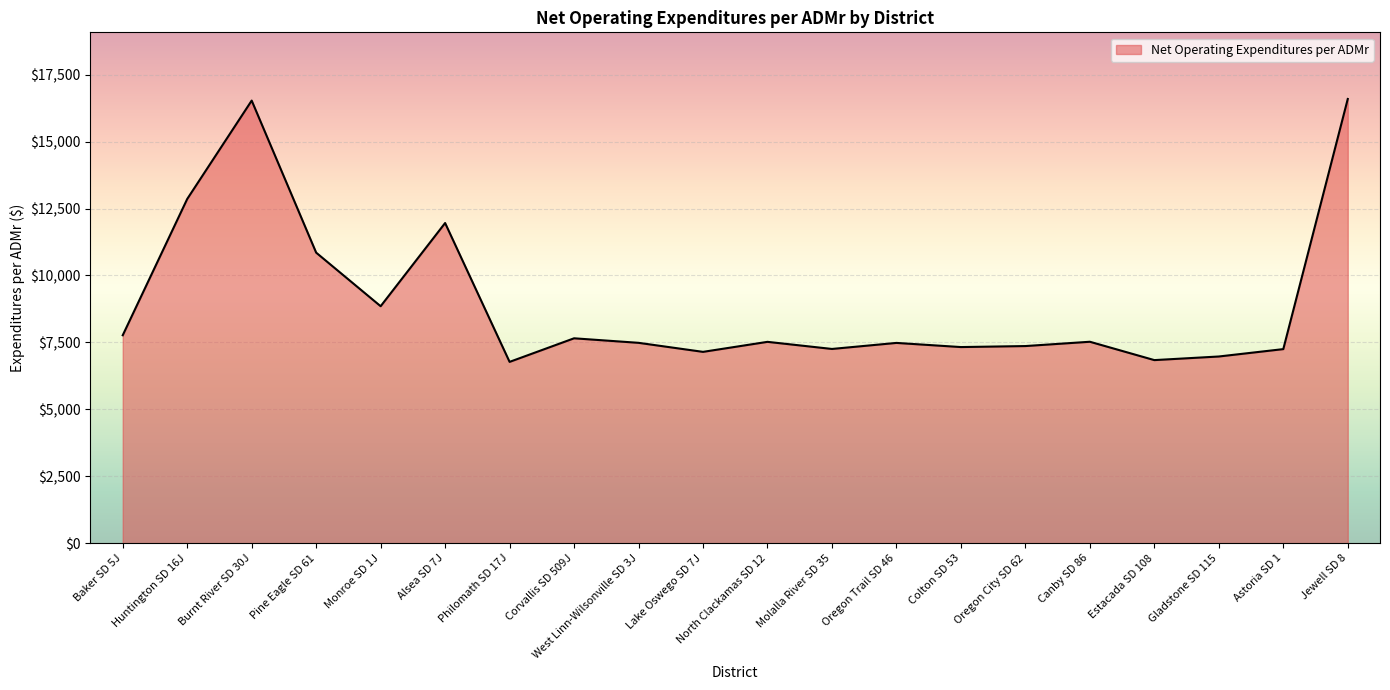

What is the greatest value displayed?

16590.1